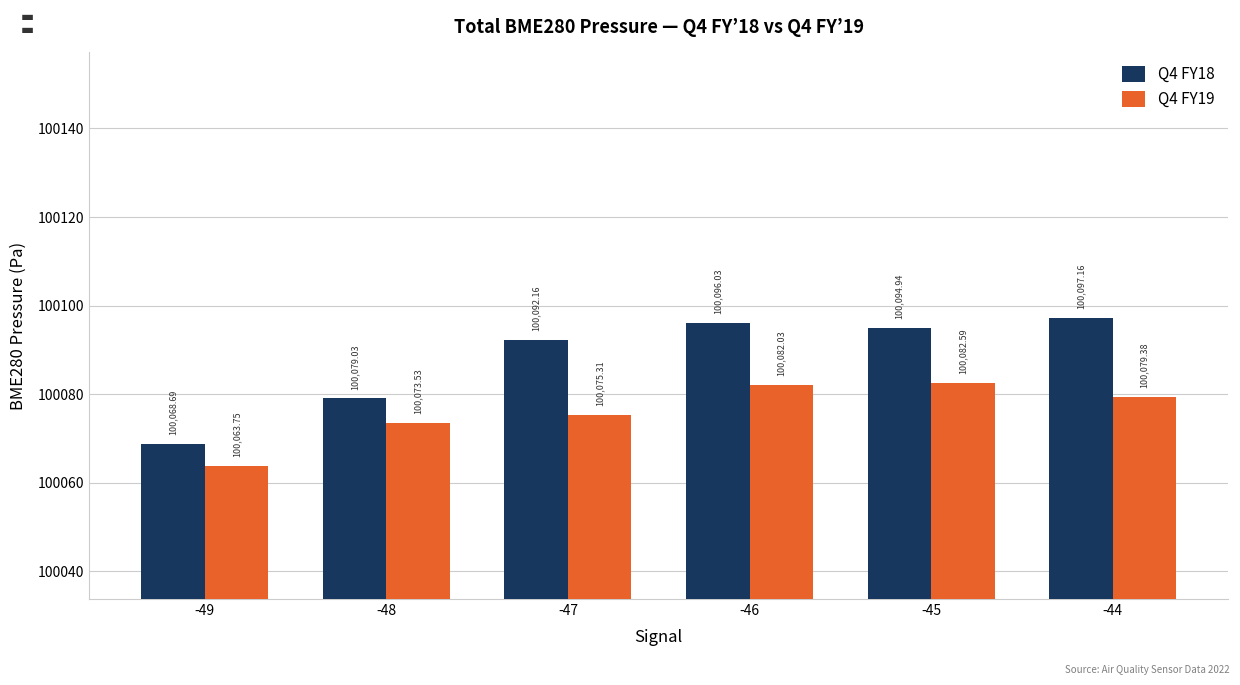

Count the number of data series in this chart.

2